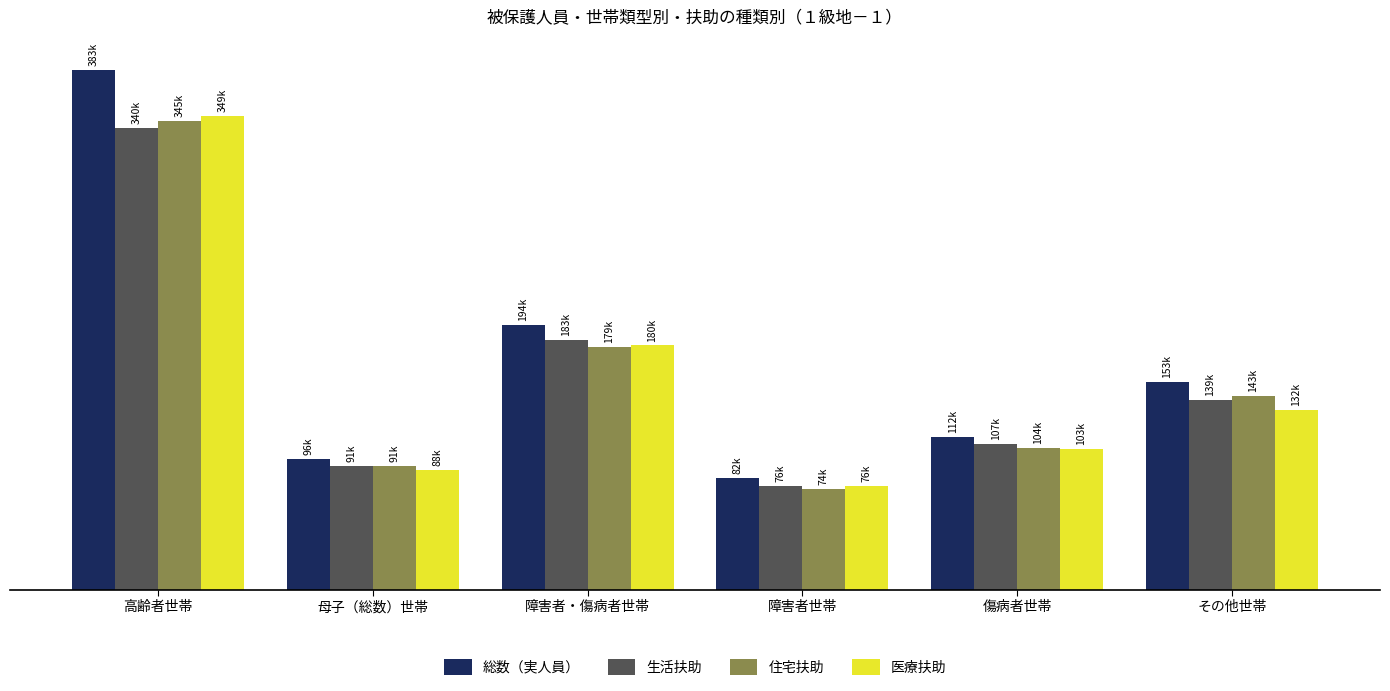

Which series changed the most between 高齢者世帯 and 障害者・傷病者世帯?

総数（実人員）